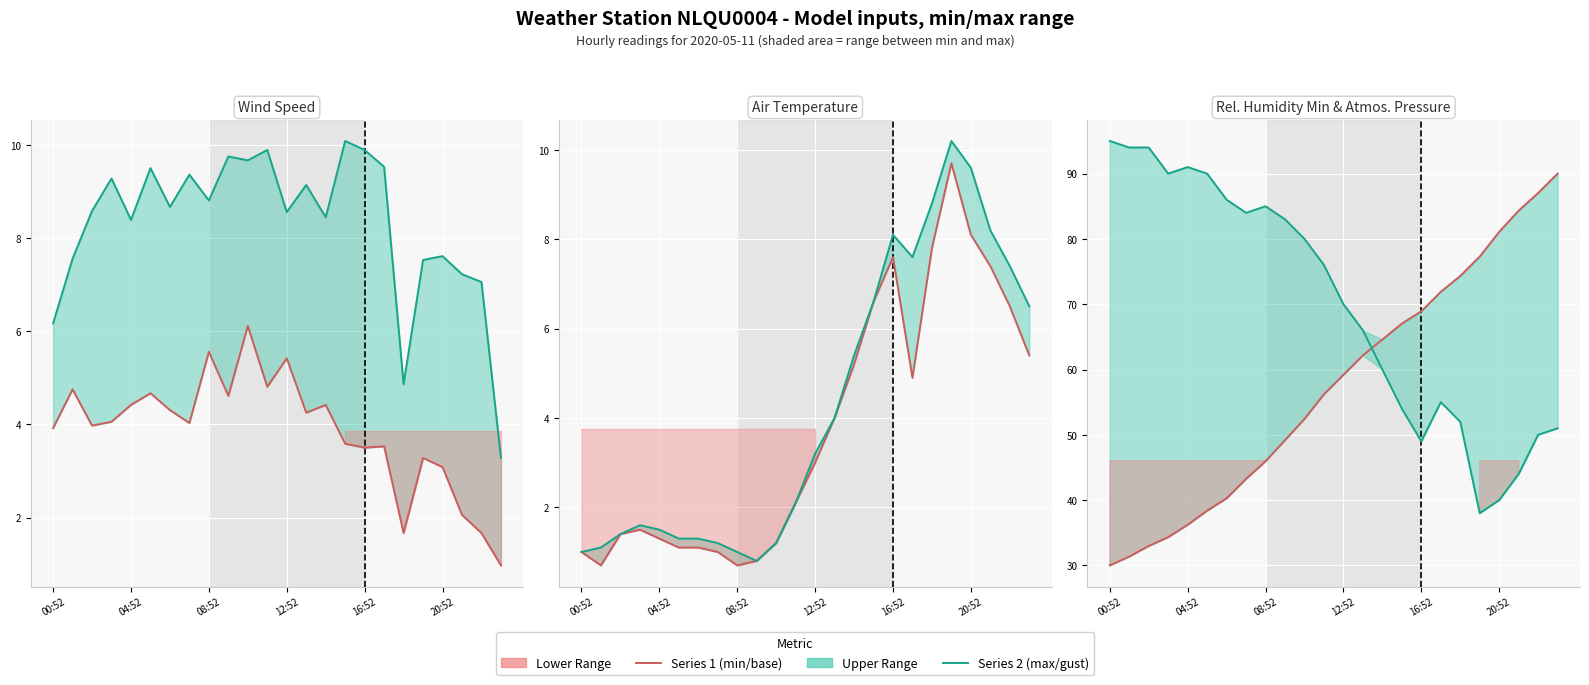

How many interior local valleys does the Rel. Humidity Min (%) series have?

4